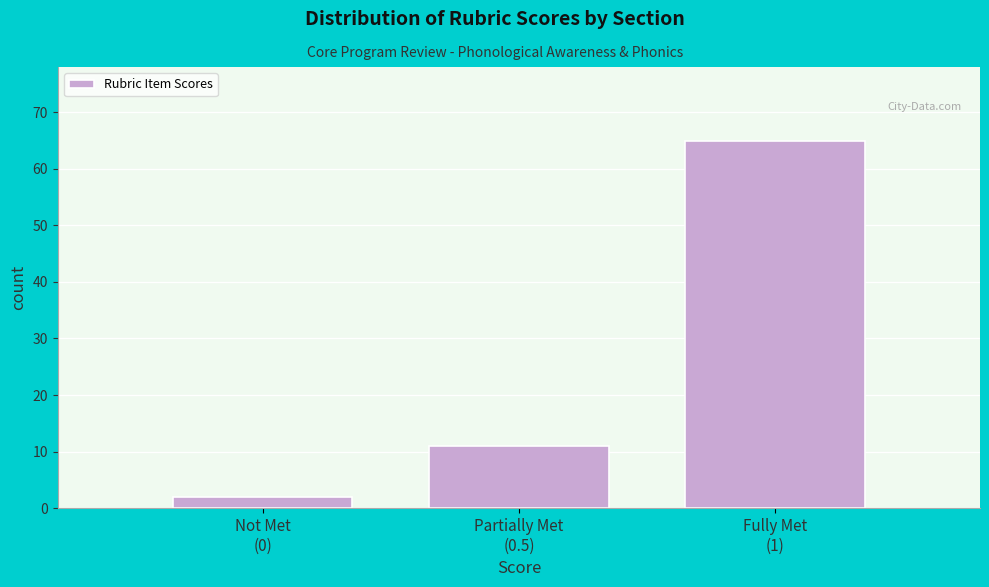

Reading left to right, transcribe all the data shown in this chart.

2	11	65